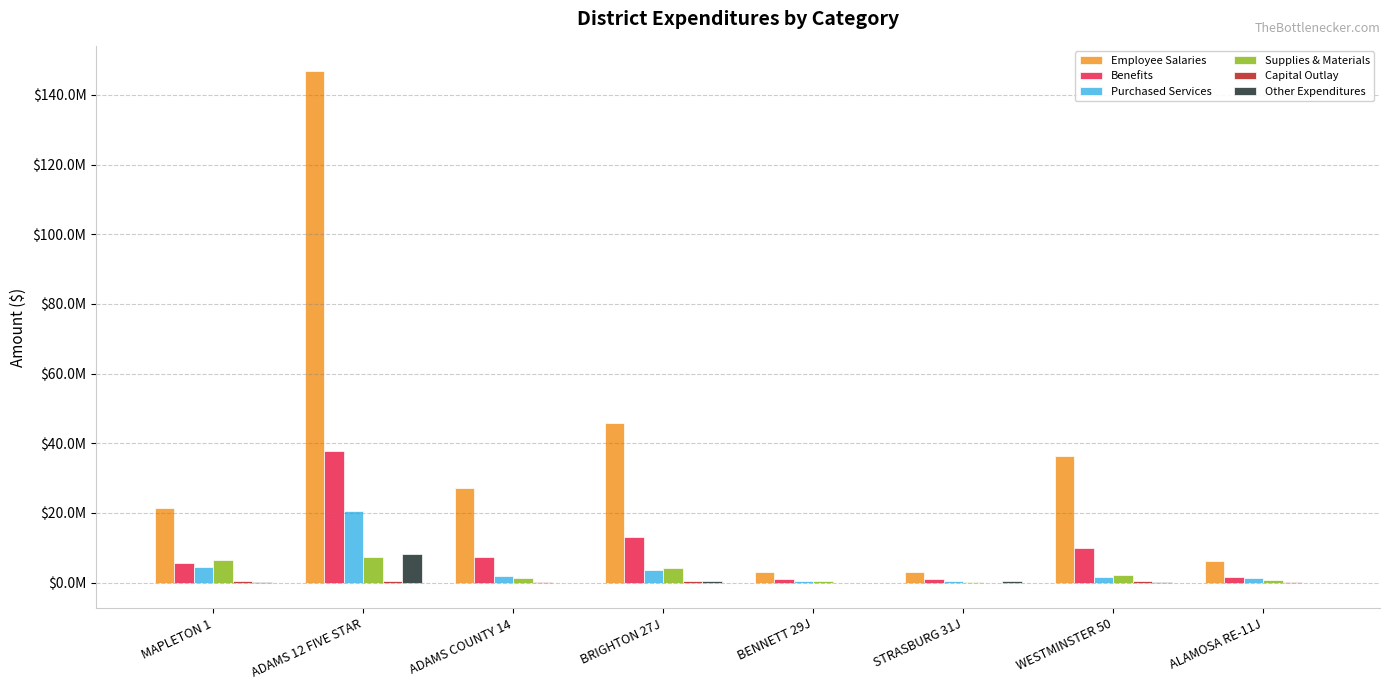

How many data points in Capital Outlay are above 353853?

4